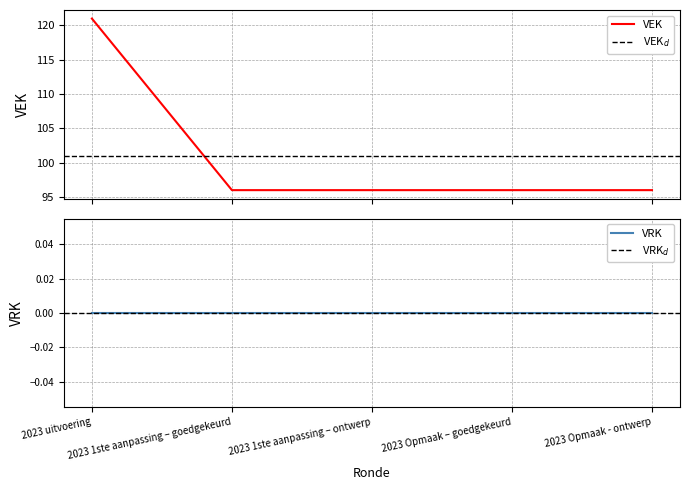

Rank the categories by value from lowest to highest.

2023 1ste aanpassing – goedgekeurd, 2023 1ste aanpassing – ontwerp, 2023 Opmaak – goedgekeurd, 2023 Opmaak - ontwerp, 2023 uitvoering